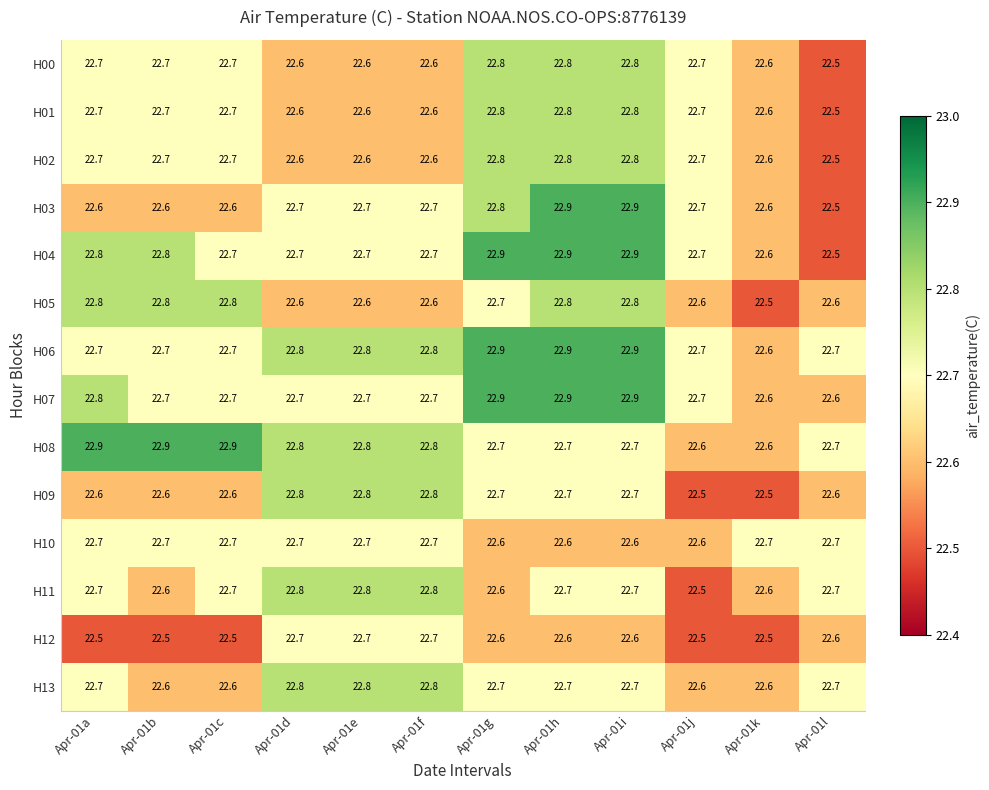

What is the difference between the highest and lowest values at Apr-01l?

0.2